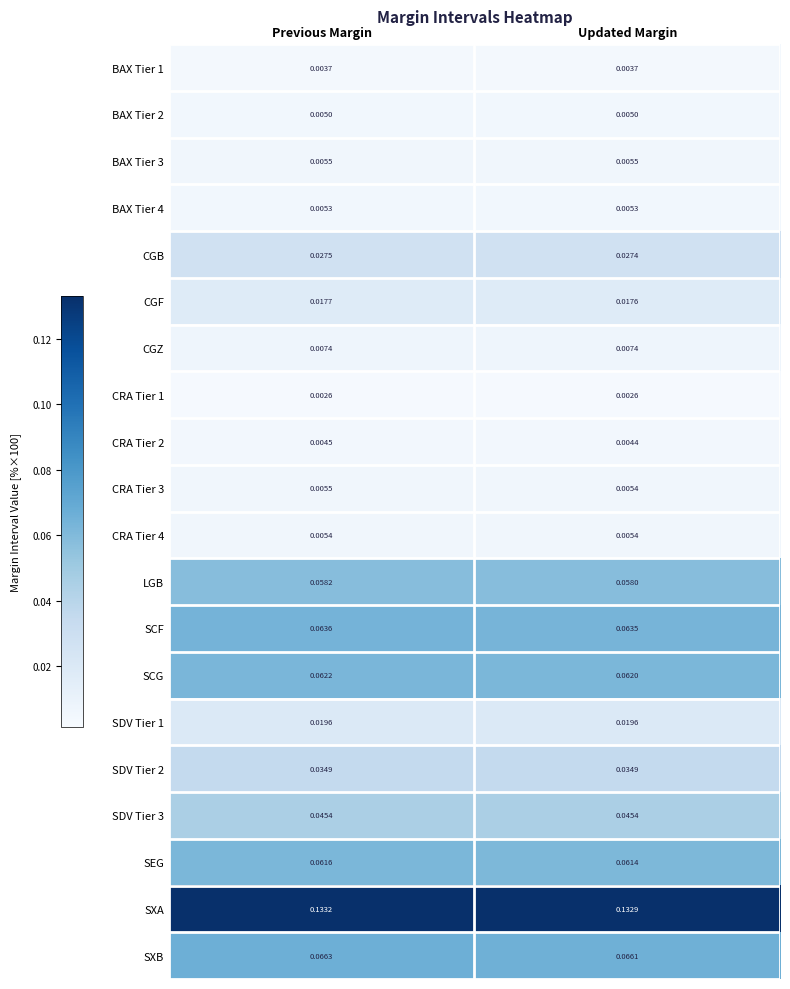

List the labels in order of SEG value, smallest first.

Updated Margin, Previous Margin